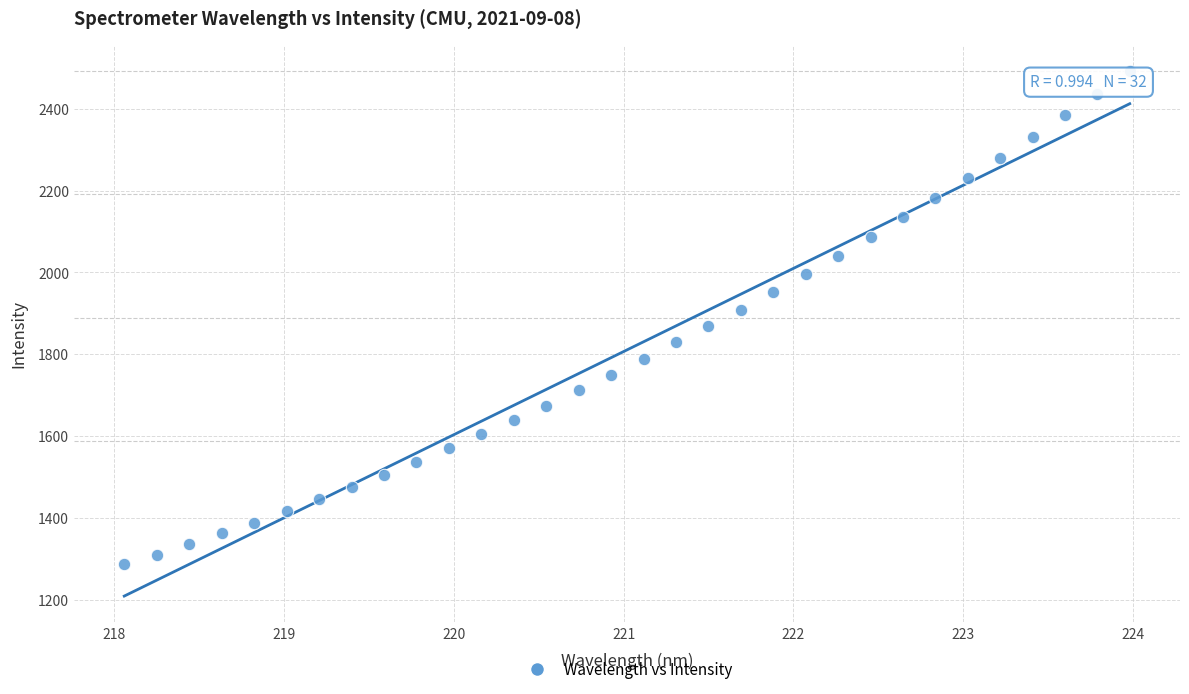

What is the range of Y values (max minus min)?

1206.2